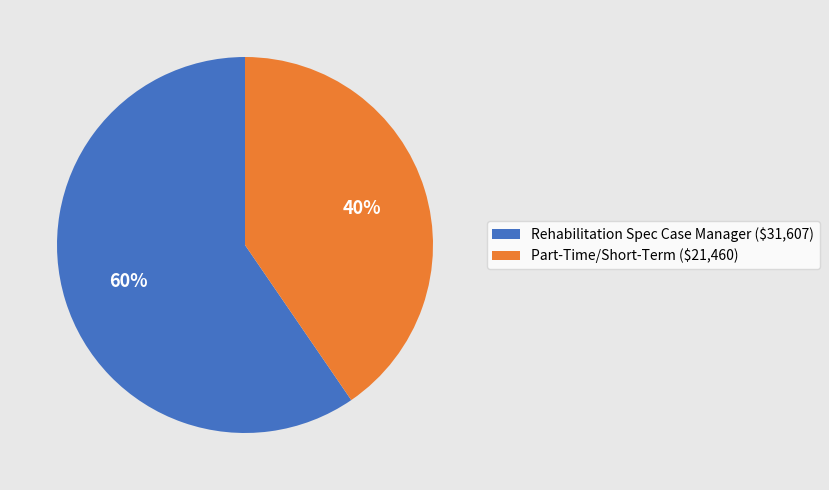

To the nearest percent, what portion does Rehabilitation Spec Case Manager represent?

60%